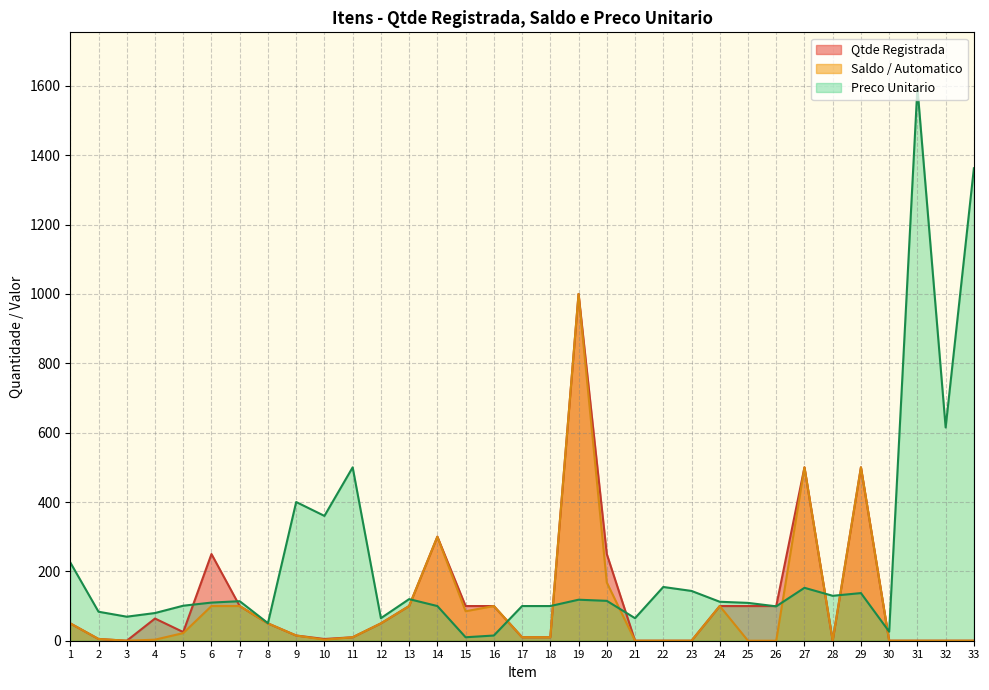

What is the sum of the Preco Unitario values at 24 and 3?

181.7